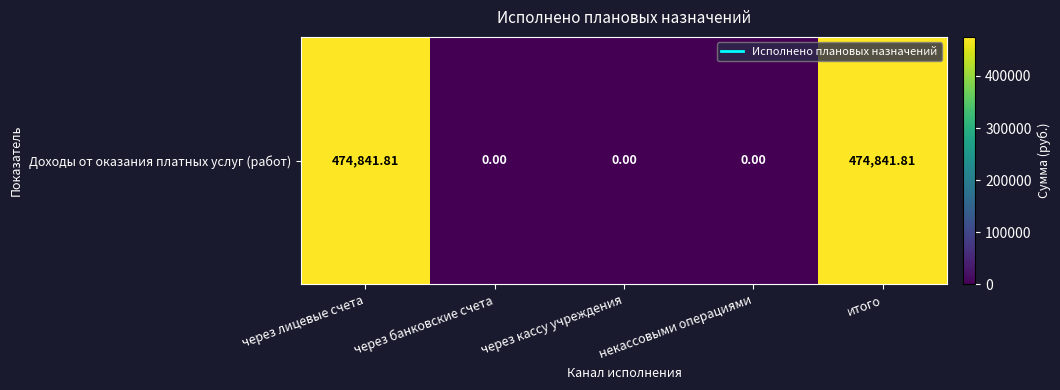

Where is the data nearest to the value 237420?

через банковские счета